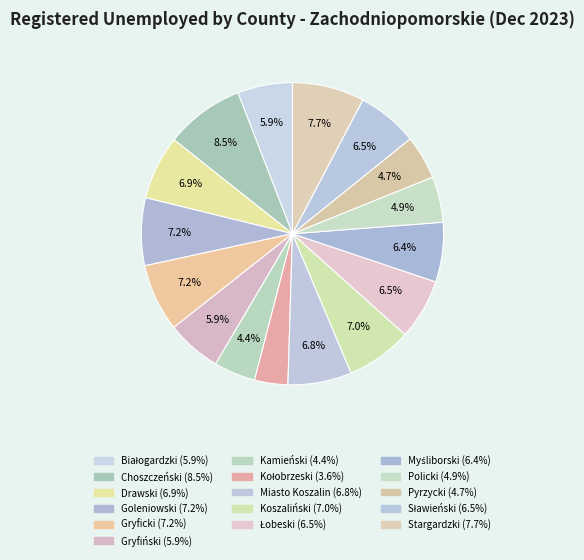

Does Kołobrzeski account for over 50% of the chart?

No